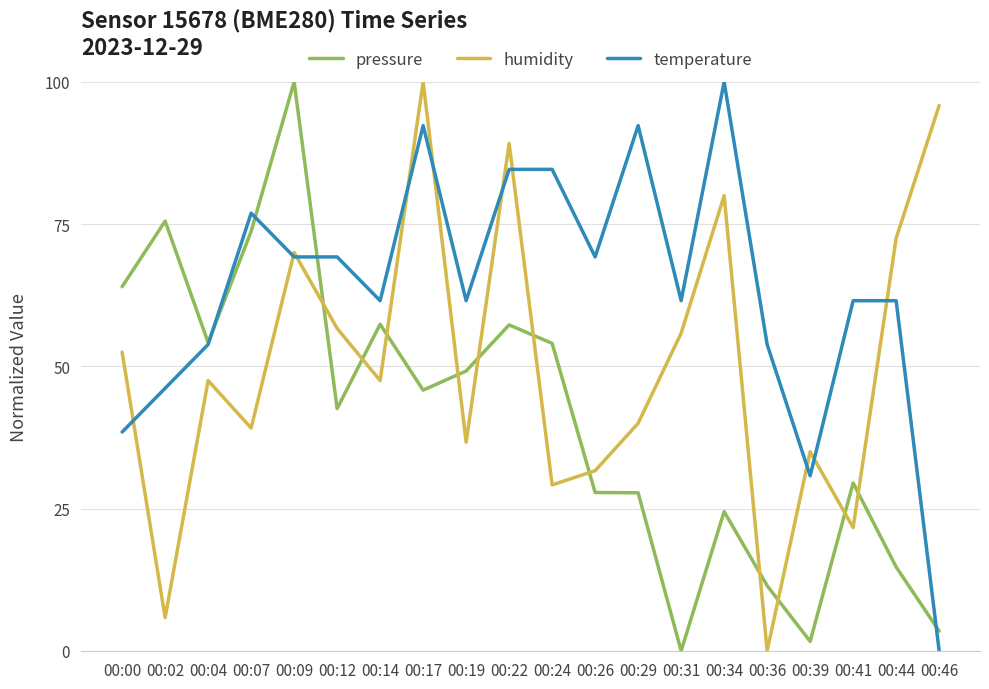

Which series changed the most between 00:00 and 00:29?

temperature